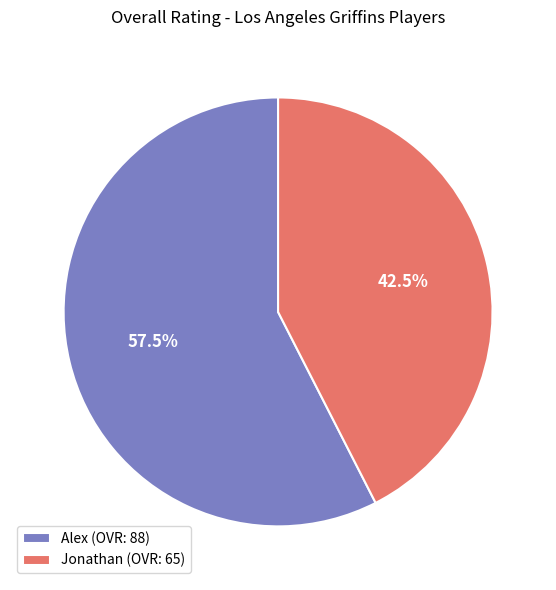

Count the number of slices in the pie.

2